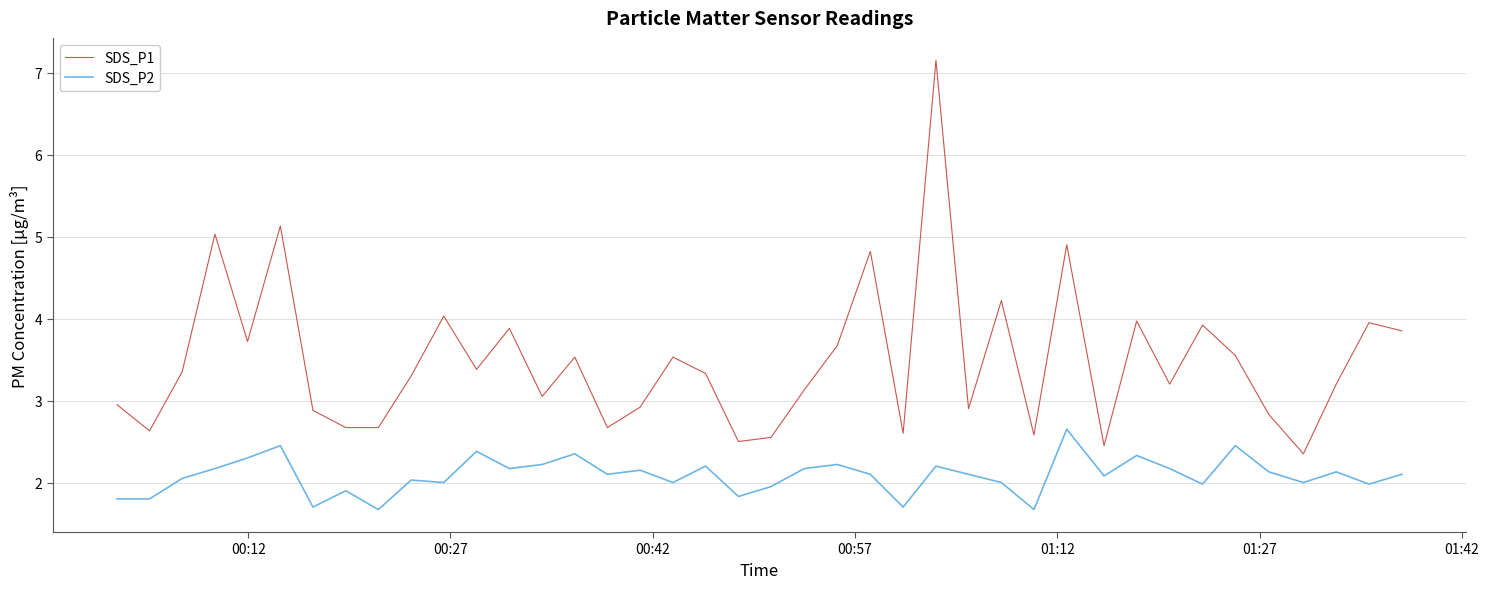

What is the maximum value shown in the chart?

7.2